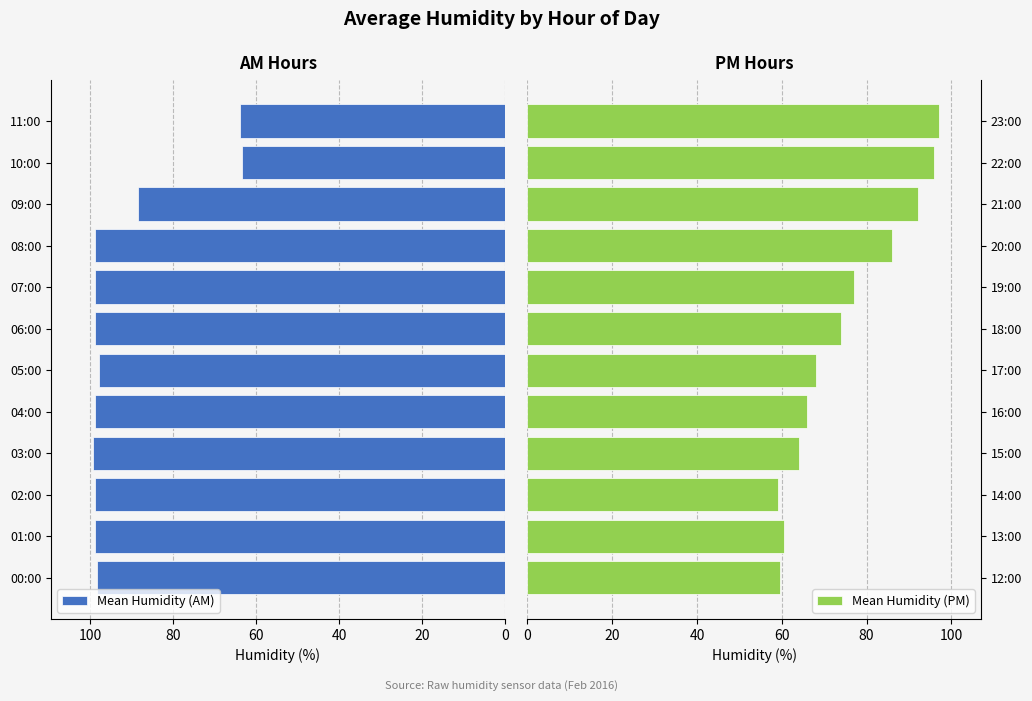

How many series are shown in this chart?

2